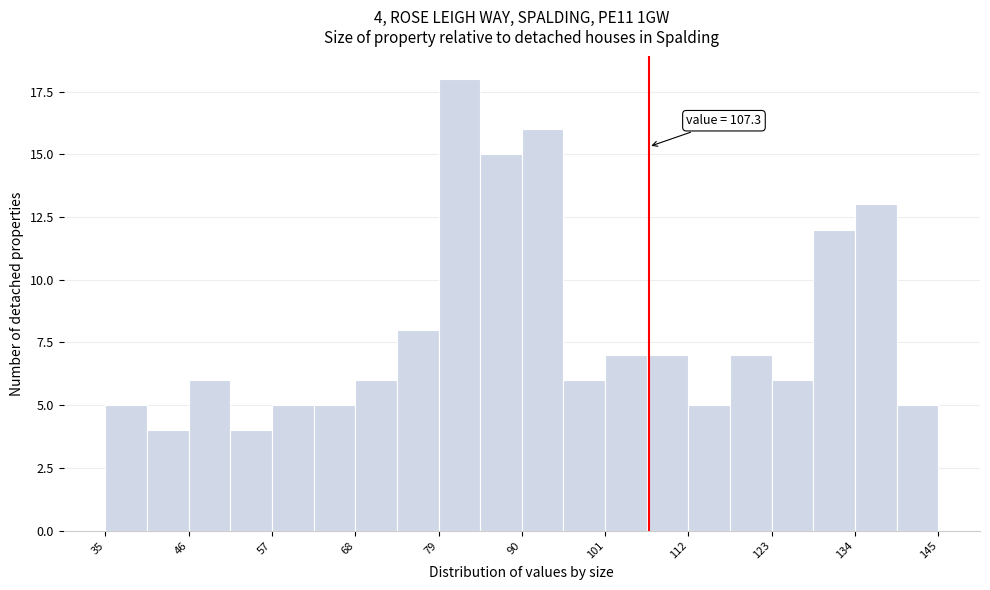

Read against the x-axis, roughly where is the centre of the tallest bar?

82